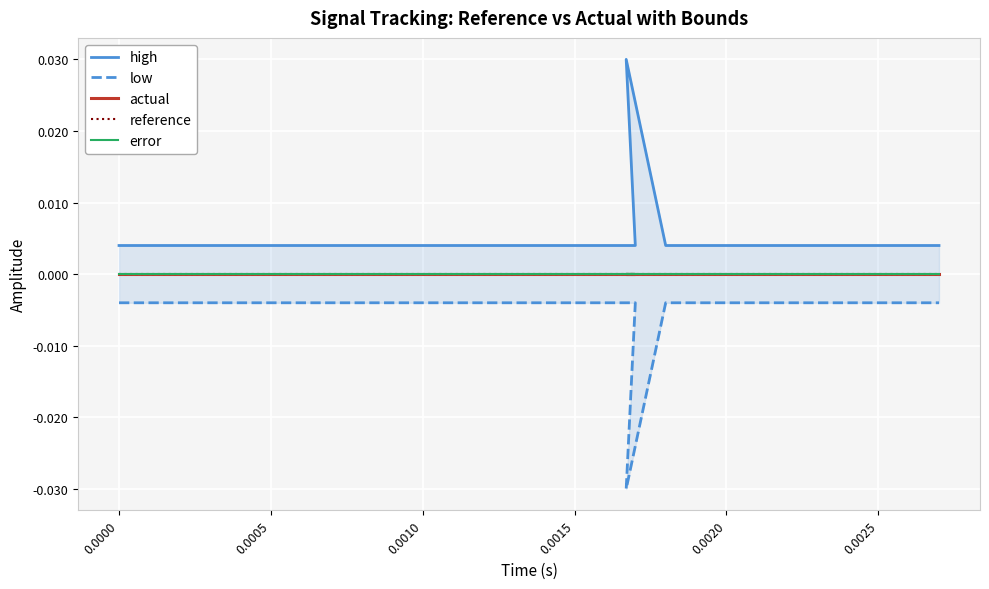

True or false: high has more than 0 interior local peaks.

False